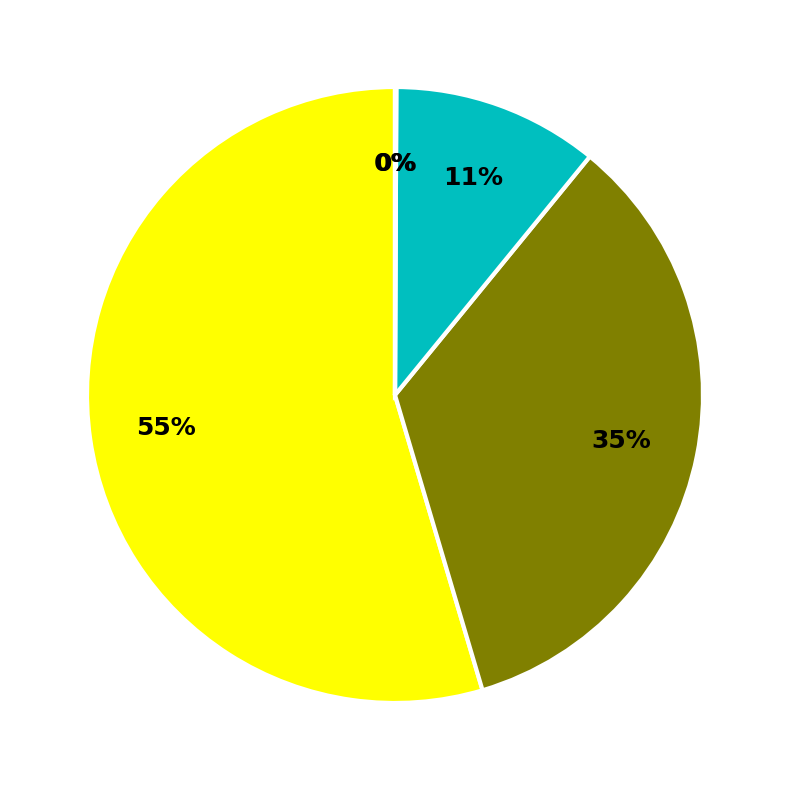

To the nearest percent, what is the difference between the Non-financial corporations and Households slice percentages?

20%